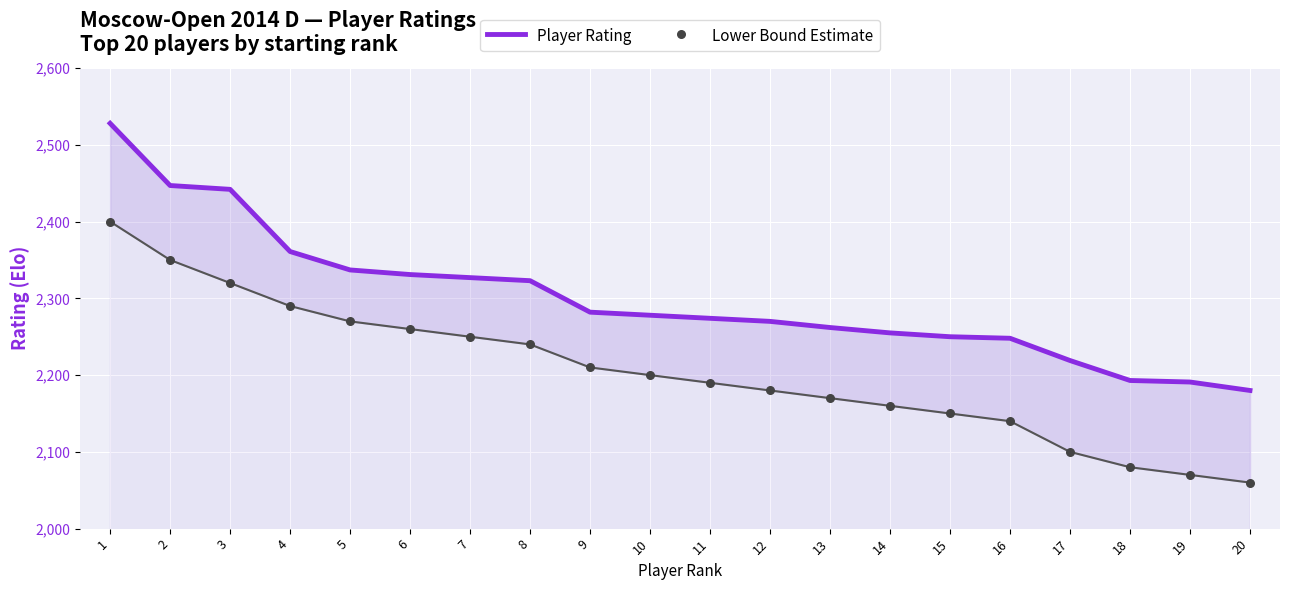

Is the value of Player Rating at 14 greater than the value of Lower Bound Estimate at 1?

No